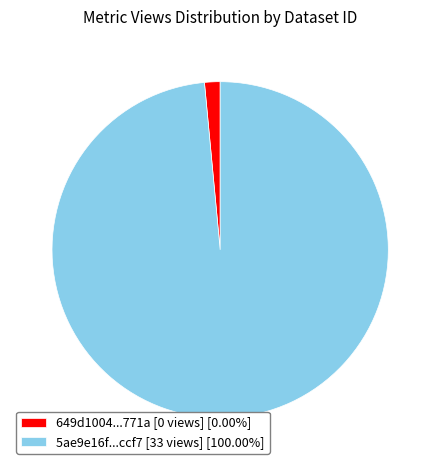

How many slices are in this pie chart?

2